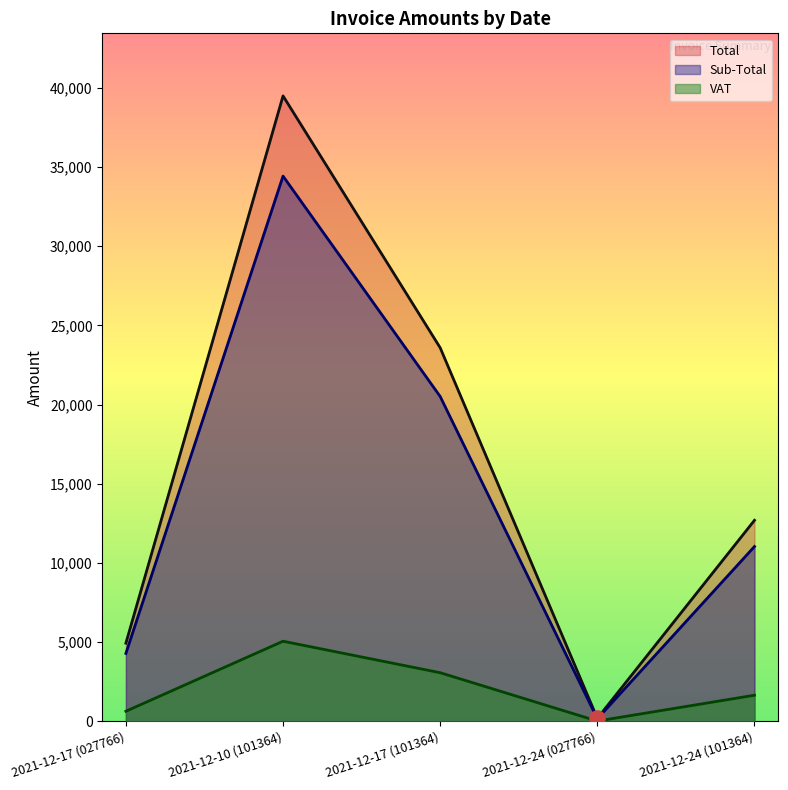

Is the value of VAT at 2021-12-24 (101364) greater than the value of Sub-Total at 2021-12-24 (027766)?

Yes